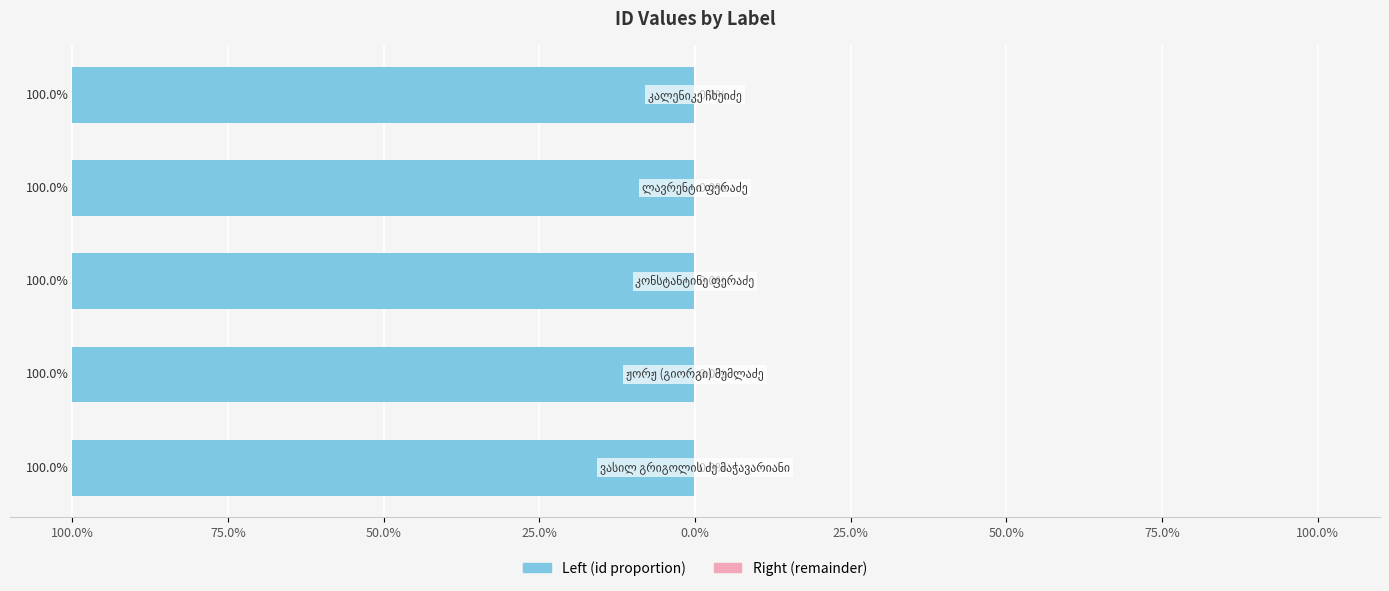

True or false: id (left) has a value of -100.0 at 0.0%.

True